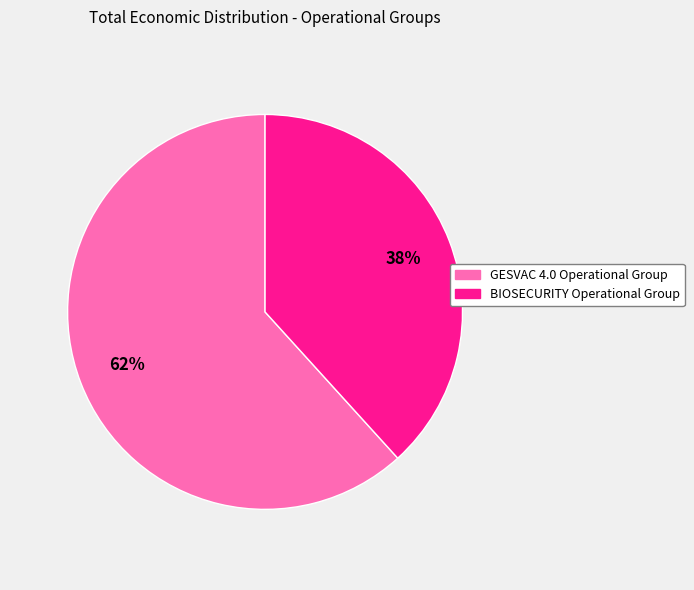

To the nearest percent, what is the combined percentage of GESVAC 4.0 Operational Group and BIOSECURITY Operational Group?

100%